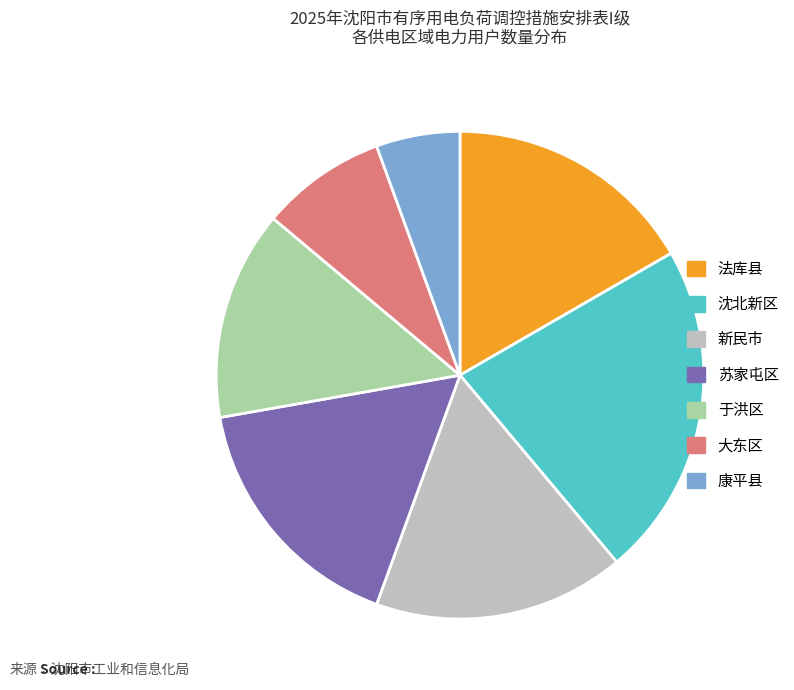

True or false: 沈北新区 accounts for 22% of the total.

True